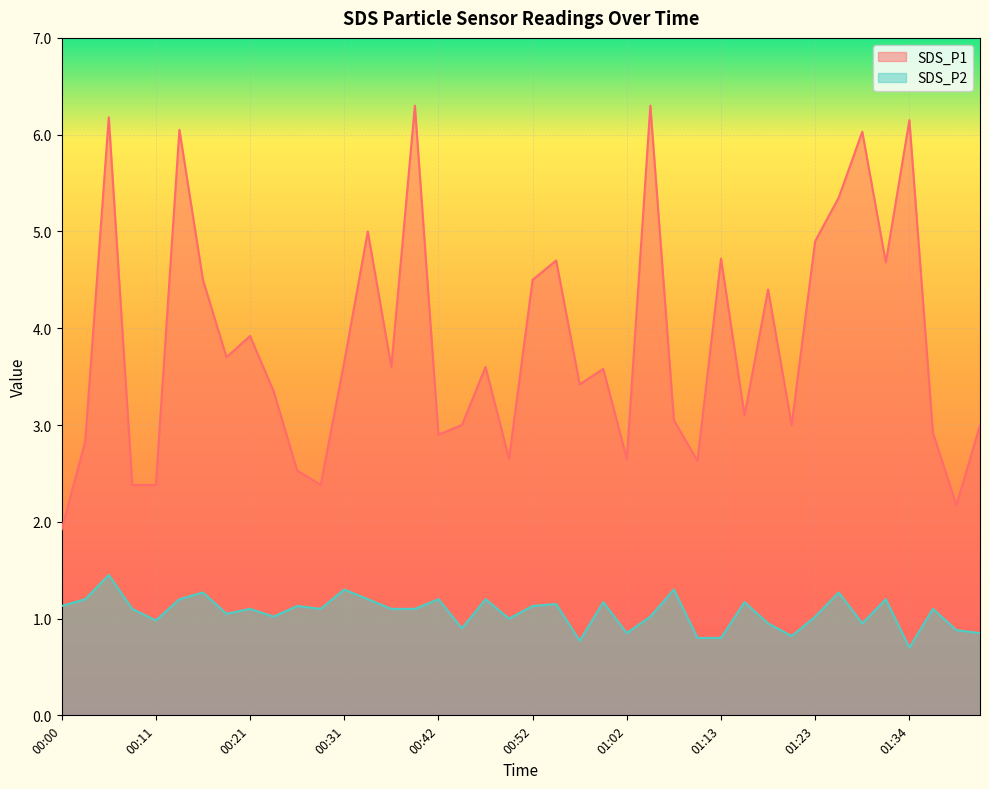

How many values in the SDS_P1 series are below 3?

12